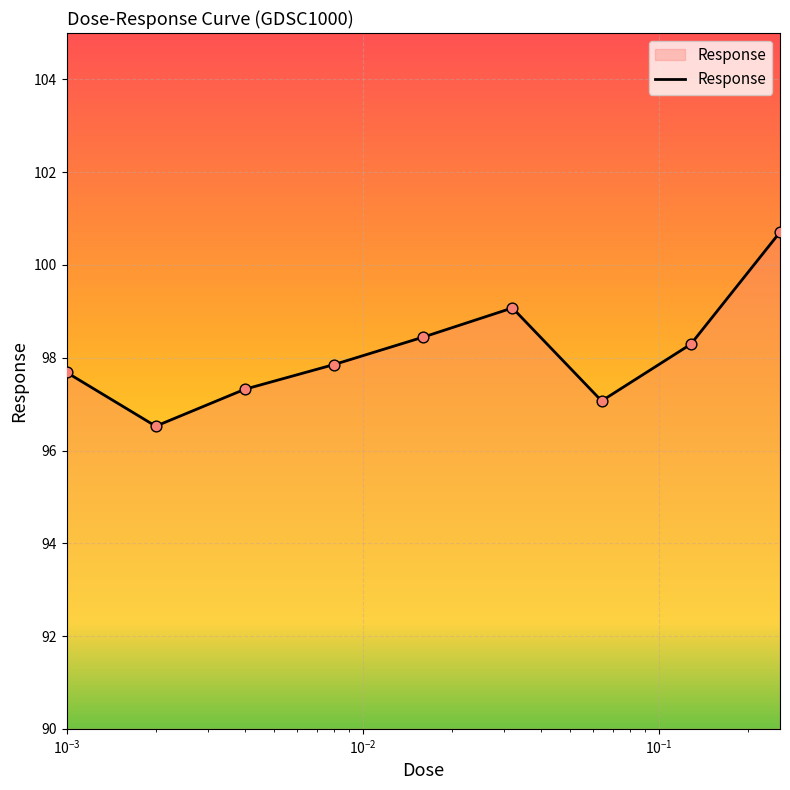

What is the difference between the maximum and minimum values?

4.2